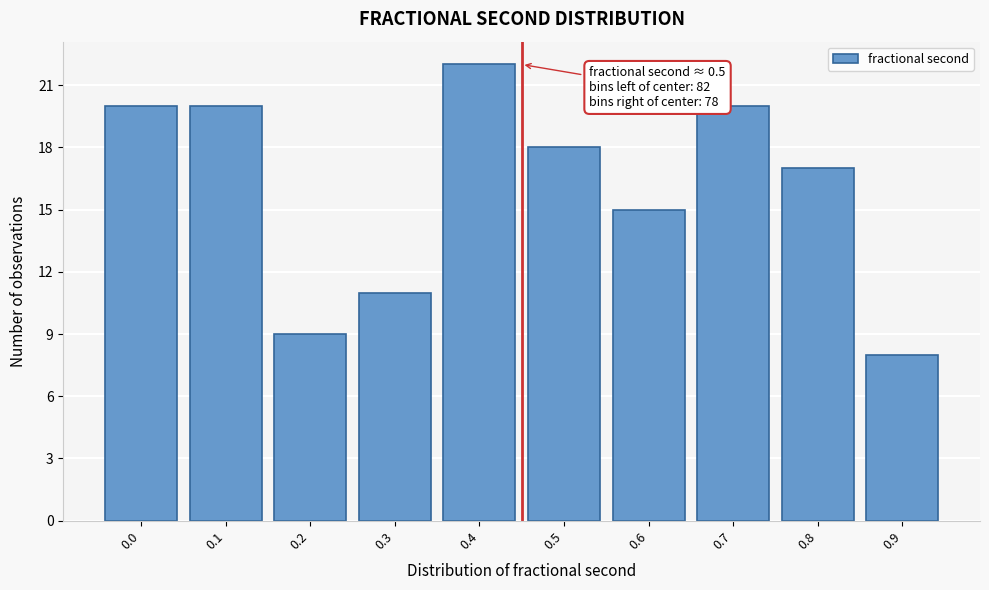

Reading left to right, extract all data points from this chart.

0.0=20	0.1=20	0.2=9	0.3=11	0.4=22	0.5=18	0.6=15	0.7=20	0.8=17	0.9=8